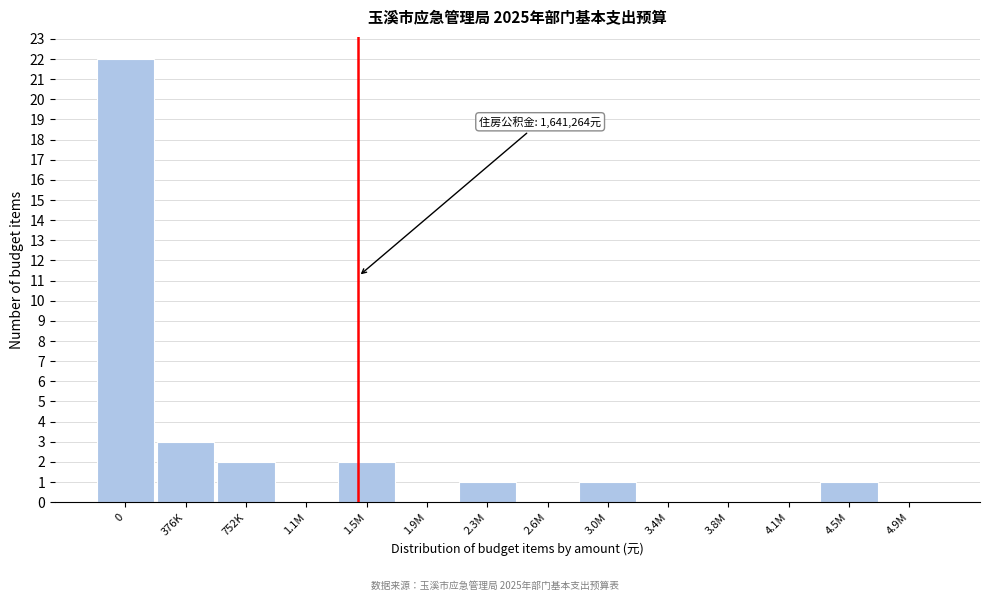

Reading right to left, list all the values displayed in this chart.

4.9M=0	4.5M=1	4.1M=0	3.8M=0	3.4M=0	3.0M=1	2.6M=0	2.3M=1	1.9M=0	1.5M=2	1.1M=0	752K=2	376K=3	0=22